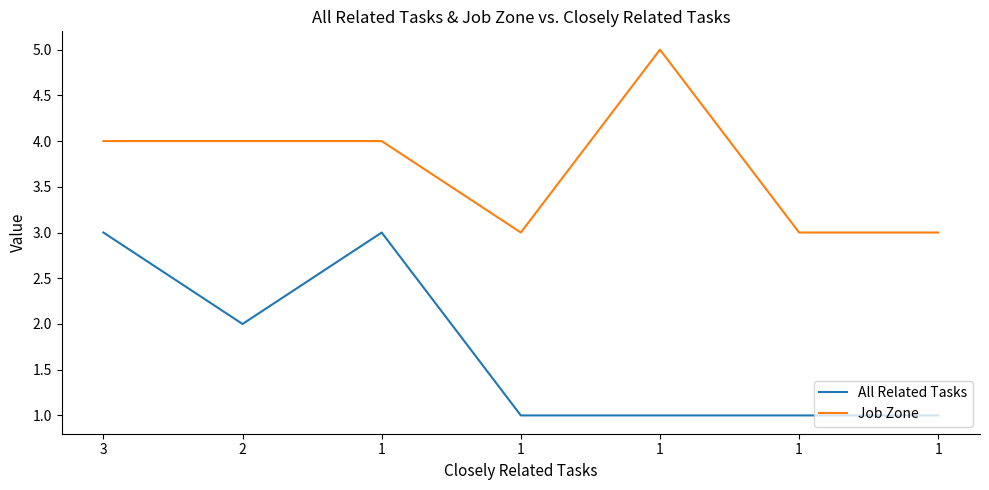

True or false: Job Zone and All Related Tasks intersect in this chart.

False